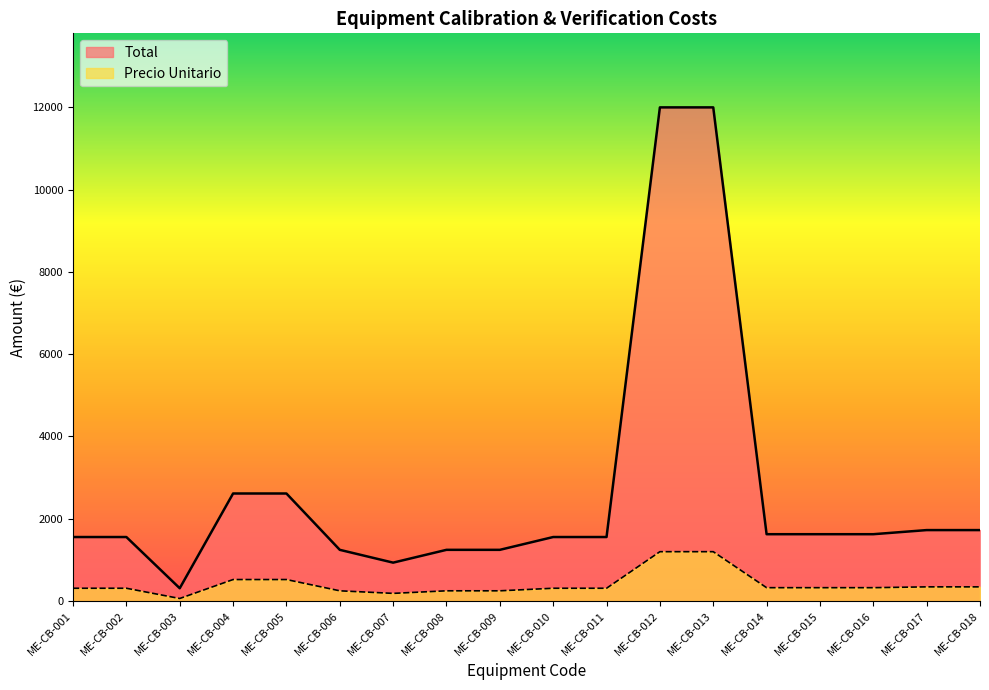

What are all the series names shown in the legend?

Total, Precio Unitario